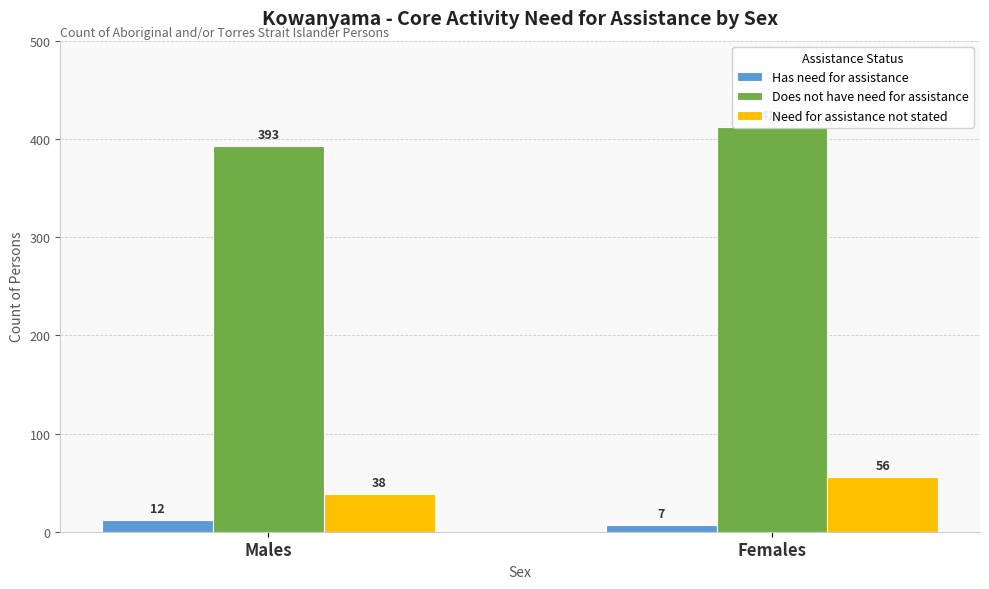

How many data points does each series have?

2